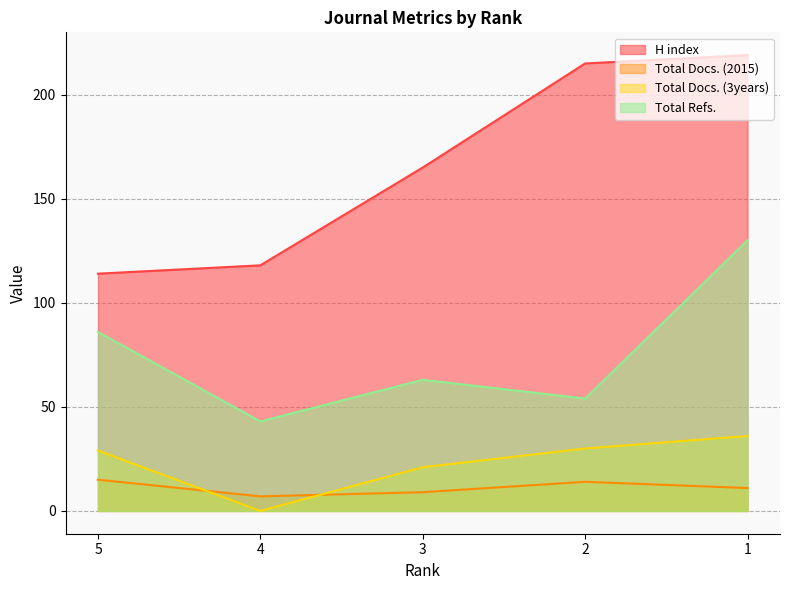

What is the lowest value of the Total Refs. series?

43